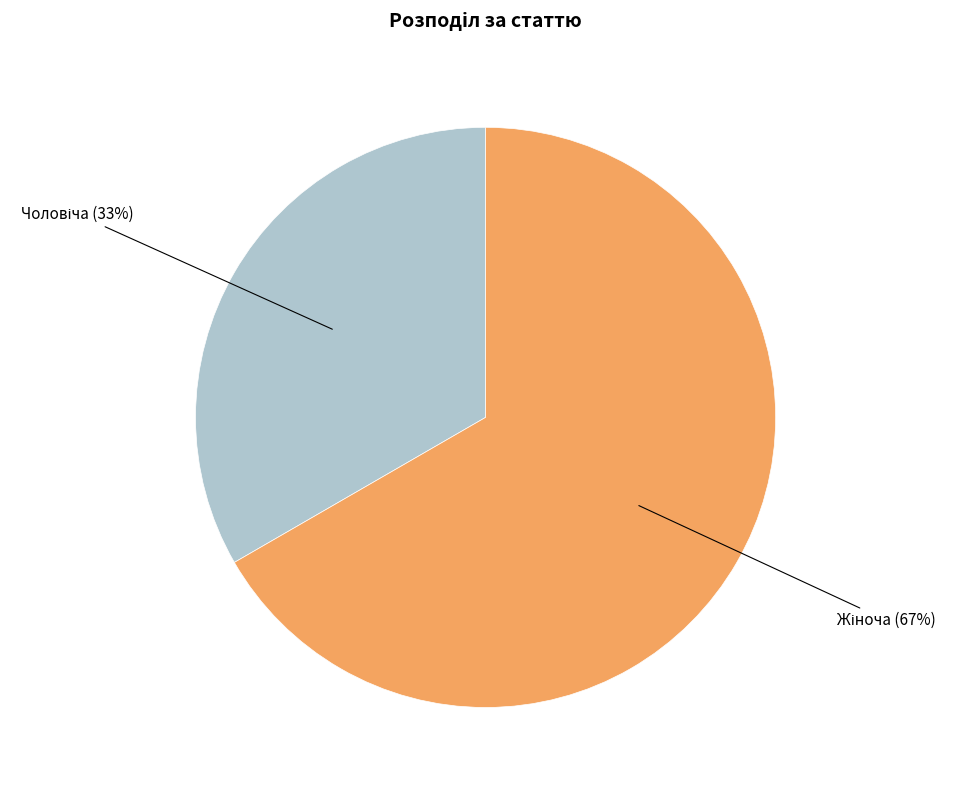

To the nearest percent, what is the average slice percentage?

50%